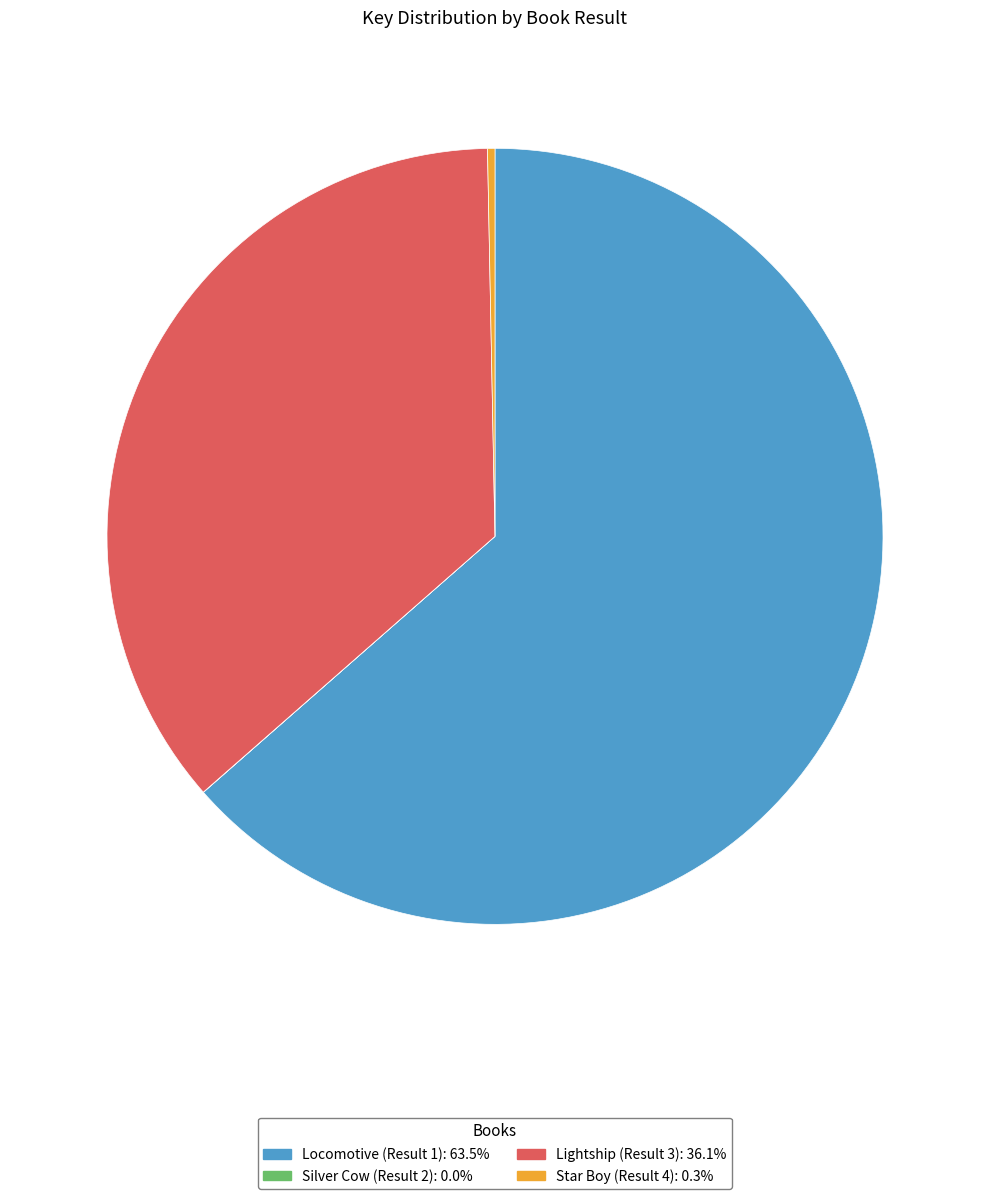

Which category has the biggest portion of the pie?

Locomotive (Result 1)